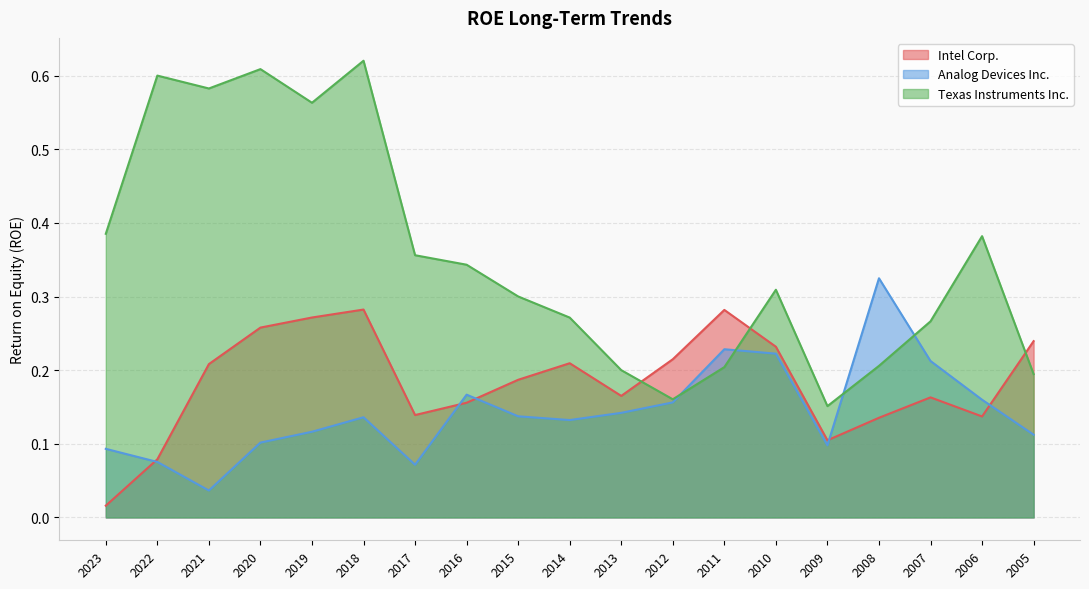

Rank the series by their maximum value, from lowest to highest.

Intel Corp., Analog Devices Inc., Texas Instruments Inc.